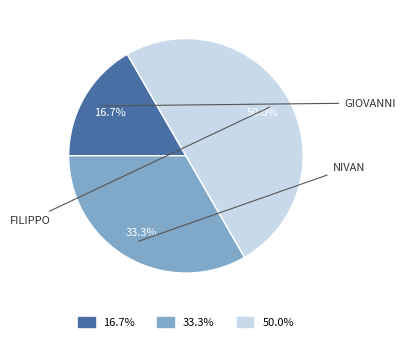

Count the number of slices in the pie.

3